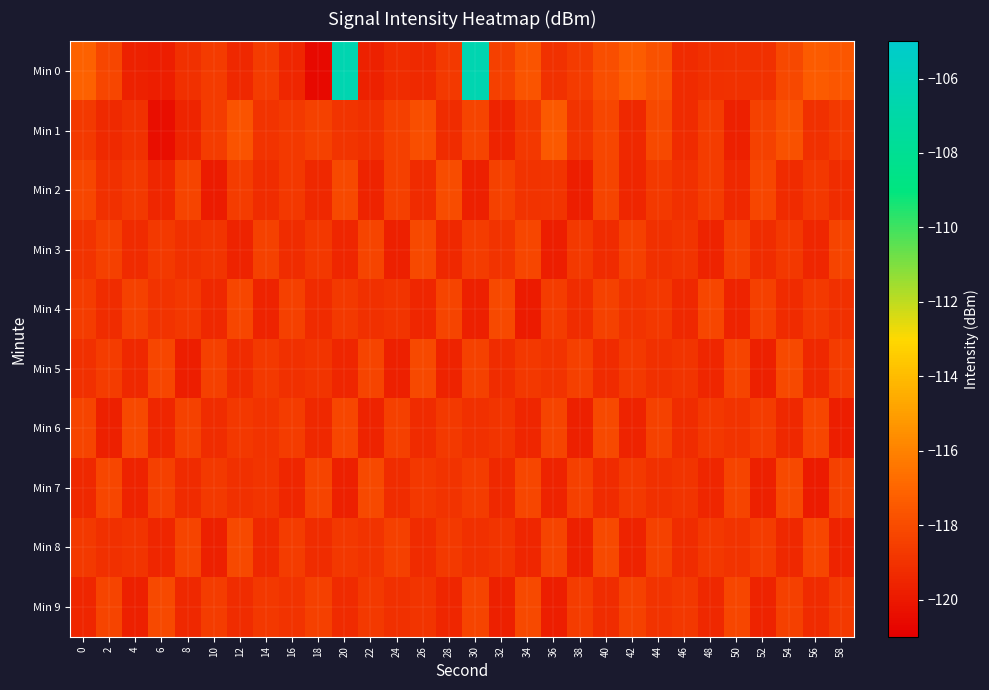

Reading left to right, transcribe all the data shown in this chart.

Min 0: 0=-117.2	2=-118.2	4=-119.6	6=-119.8	8=-119.1	10=-118.7	12=-119.4	14=-118.6	16=-119.5	18=-120.6	20=-106.5	22=-119.7	24=-119.2	26=-119.4	28=-118.7	30=-106.5	32=-118.5	34=-117.7	36=-119.0	38=-118.6	40=-117.9	42=-117.4	44=-117.8	46=-119.3	48=-119.1	50=-119.0	52=-119.1	54=-118.1	56=-117.4	58=-117.6
Min 1: 0=-118.7	2=-119.3	4=-119.1	6=-120.4	8=-119.5	10=-118.6	12=-117.7	14=-119.0	16=-118.7	18=-118.4	20=-118.9	22=-119.1	24=-118.5	26=-117.9	28=-119.2	30=-118.3	32=-119.6	34=-118.8	36=-117.5	38=-119.0	40=-118.2	42=-119.4	44=-118.1	46=-119.3	48=-118.6	50=-119.7	52=-118.4	54=-117.8	56=-119.1	58=-118.7
Min 2: 0=-118.2	2=-119.1	4=-118.7	6=-119.5	8=-118.3	10=-119.9	12=-118.6	14=-119.2	16=-118.8	18=-119.4	20=-118.1	22=-119.6	24=-118.5	26=-119.3	28=-118.0	30=-119.7	32=-118.4	34=-119.0	36=-118.9	38=-119.8	40=-118.3	42=-119.5	44=-118.7	46=-119.1	48=-118.6	50=-119.4	52=-118.2	54=-119.3	56=-118.8	58=-119.2
Min 3: 0=-119.0	2=-118.5	4=-119.3	6=-118.7	8=-119.1	10=-118.9	12=-119.6	14=-118.4	16=-119.2	18=-118.8	20=-119.5	22=-118.3	24=-119.7	26=-118.1	28=-119.4	30=-118.6	32=-119.0	34=-118.2	36=-119.8	38=-118.7	40=-119.3	42=-118.5	44=-119.1	46=-118.9	48=-119.6	50=-118.4	52=-119.2	54=-118.8	56=-119.5	58=-118.3
Min 4: 0=-118.6	2=-119.2	4=-118.4	6=-119.0	8=-118.8	10=-119.4	12=-118.2	14=-119.6	16=-118.5	18=-119.3	20=-118.7	22=-119.1	24=-118.9	26=-119.5	28=-118.3	30=-119.7	32=-118.1	34=-119.9	36=-118.6	38=-119.2	40=-118.4	42=-119.0	44=-118.8	46=-119.4	48=-118.2	50=-119.6	52=-118.5	54=-119.3	56=-118.7	58=-119.1
Min 5: 0=-119.1	2=-118.6	4=-119.4	6=-118.2	8=-119.8	10=-118.5	12=-119.3	14=-118.7	16=-119.1	18=-118.9	20=-119.5	22=-118.3	24=-119.7	26=-118.1	28=-119.6	30=-118.4	32=-119.2	34=-118.8	36=-119.0	38=-118.5	40=-119.3	42=-118.7	44=-119.1	46=-118.9	48=-119.5	50=-118.3	52=-119.7	54=-118.1	56=-119.4	58=-118.6
Min 6: 0=-118.3	2=-119.7	4=-118.1	6=-119.5	8=-118.4	10=-119.2	12=-118.8	14=-119.0	16=-118.6	18=-119.4	20=-118.2	22=-119.6	24=-118.5	26=-119.3	28=-118.7	30=-119.1	32=-118.9	34=-119.5	36=-118.3	38=-119.7	40=-118.1	42=-119.6	44=-118.4	46=-119.2	48=-118.8	50=-119.0	52=-118.6	54=-119.4	56=-118.2	58=-119.8
Min 7: 0=-119.4	2=-118.2	4=-119.6	6=-118.5	8=-119.3	10=-118.7	12=-119.1	14=-118.9	16=-119.5	18=-118.3	20=-119.7	22=-118.1	24=-119.2	26=-118.8	28=-119.0	30=-118.6	32=-119.4	34=-118.2	36=-119.6	38=-118.5	40=-119.3	42=-118.7	44=-119.1	46=-118.9	48=-119.5	50=-118.3	52=-119.7	54=-118.1	56=-119.9	58=-118.4
Min 8: 0=-118.7	2=-119.1	4=-118.9	6=-119.5	8=-118.3	10=-119.7	12=-118.1	14=-119.4	16=-118.6	18=-119.2	20=-118.8	22=-119.0	24=-118.5	26=-119.3	28=-118.7	30=-119.1	32=-118.9	34=-119.5	36=-118.3	38=-119.7	40=-118.1	42=-119.6	44=-118.4	46=-119.2	48=-118.8	50=-119.0	52=-118.6	54=-119.4	56=-118.2	58=-119.6
Min 9: 0=-119.5	2=-118.3	4=-119.7	6=-118.1	8=-119.4	10=-118.6	12=-119.2	14=-118.8	16=-119.0	18=-118.5	20=-119.3	22=-118.7	24=-119.1	26=-118.9	28=-119.5	30=-118.3	32=-119.7	34=-118.1	36=-119.8	38=-118.6	40=-119.2	42=-118.4	44=-119.0	46=-118.8	48=-119.4	50=-118.2	52=-119.6	54=-118.5	56=-119.3	58=-118.7